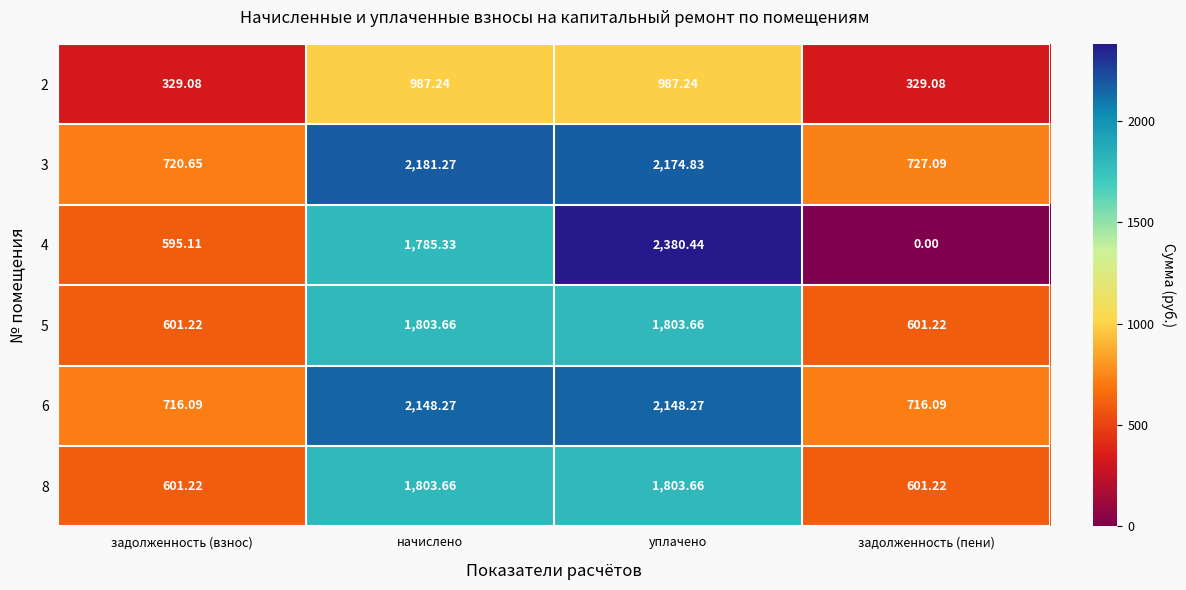

At which label does 3 first exceed 2174?

начислено